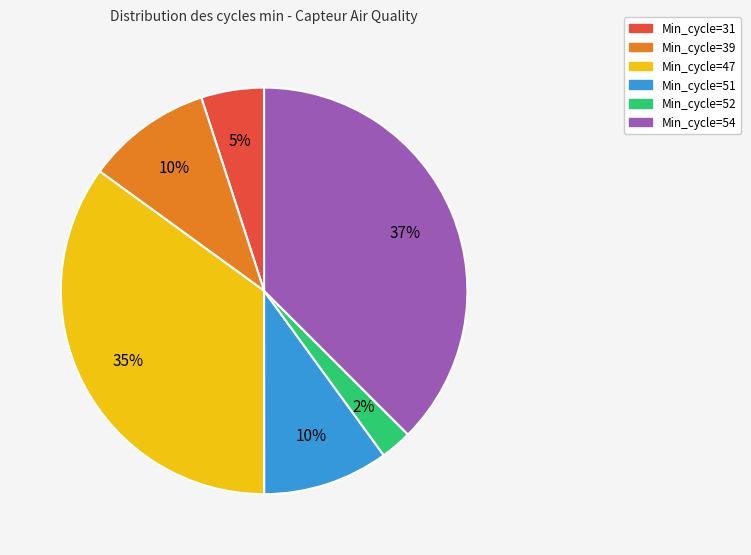

Between Min_cycle=31 and Min_cycle=47, which is larger?

Min_cycle=47